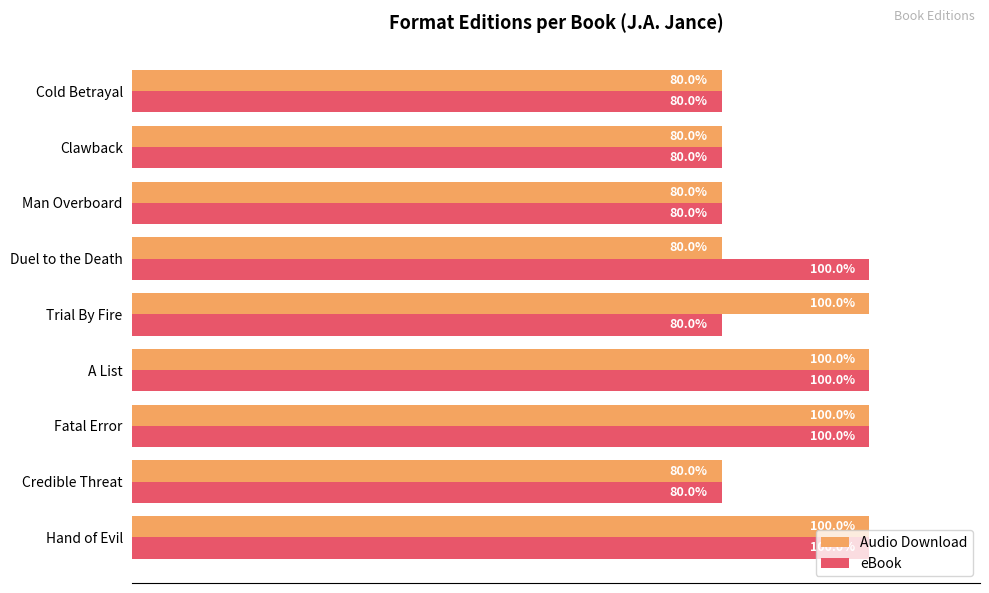

Which series changed the most between Trial By Fire and Cold Betrayal?

Audio Download